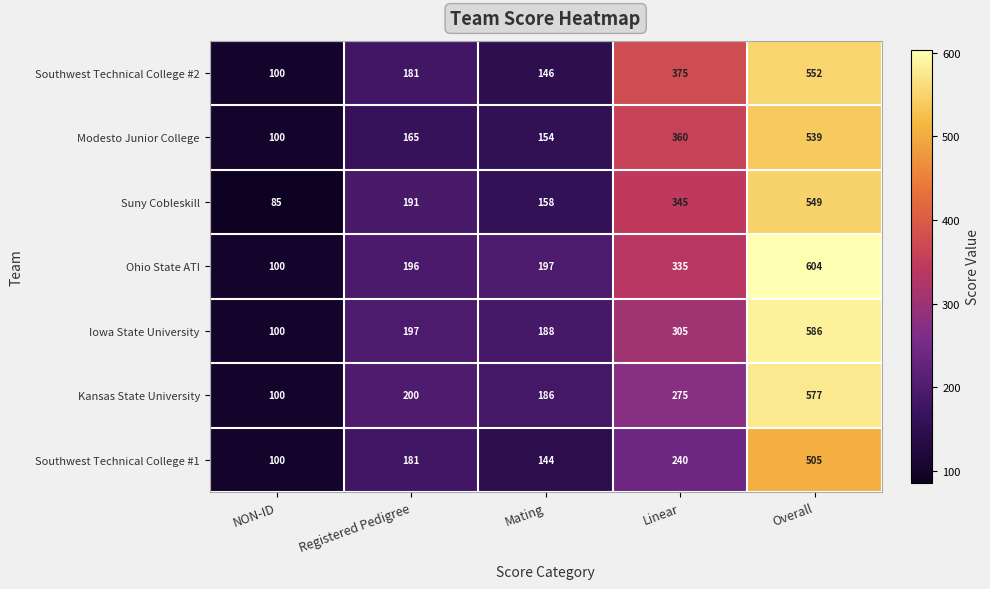

Which series has the largest total across all categories?

Ohio State ATI